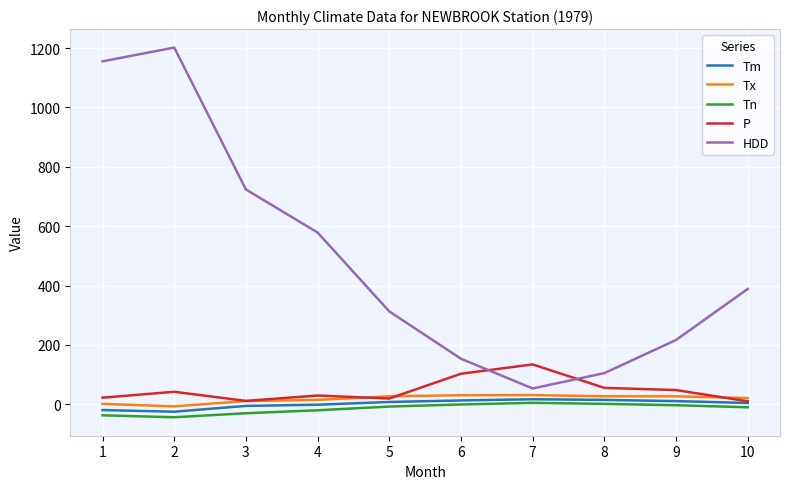

Rank the series at 4 from highest to lowest value.

HDD, P, Tx, Tm, Tn